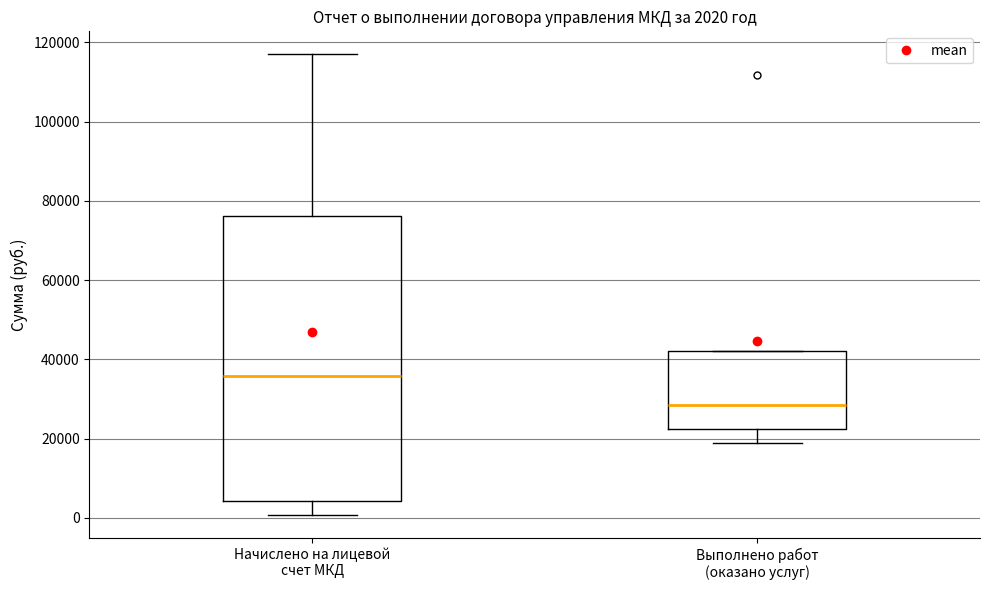

Comparing the boxes themselves (not the whiskers), which one is the tallest?

Начислено на лицевой счет МКД